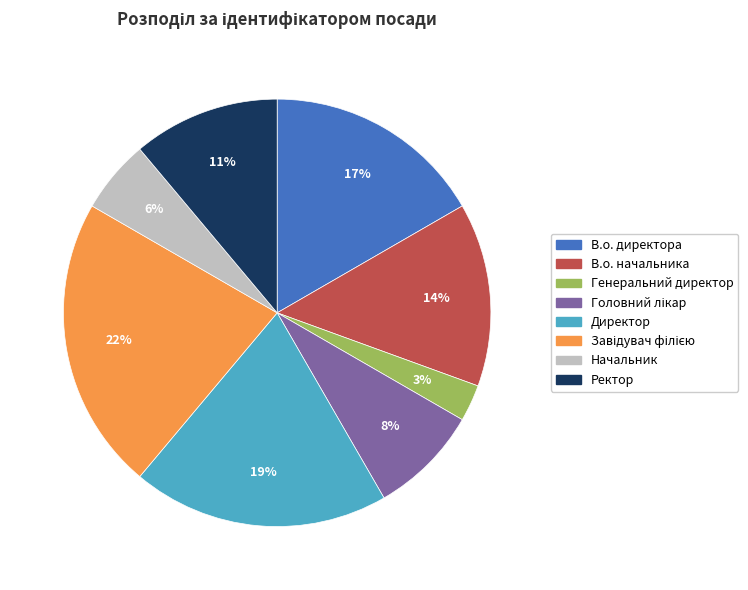

To the nearest percent, what portion does Начальник represent?

6%